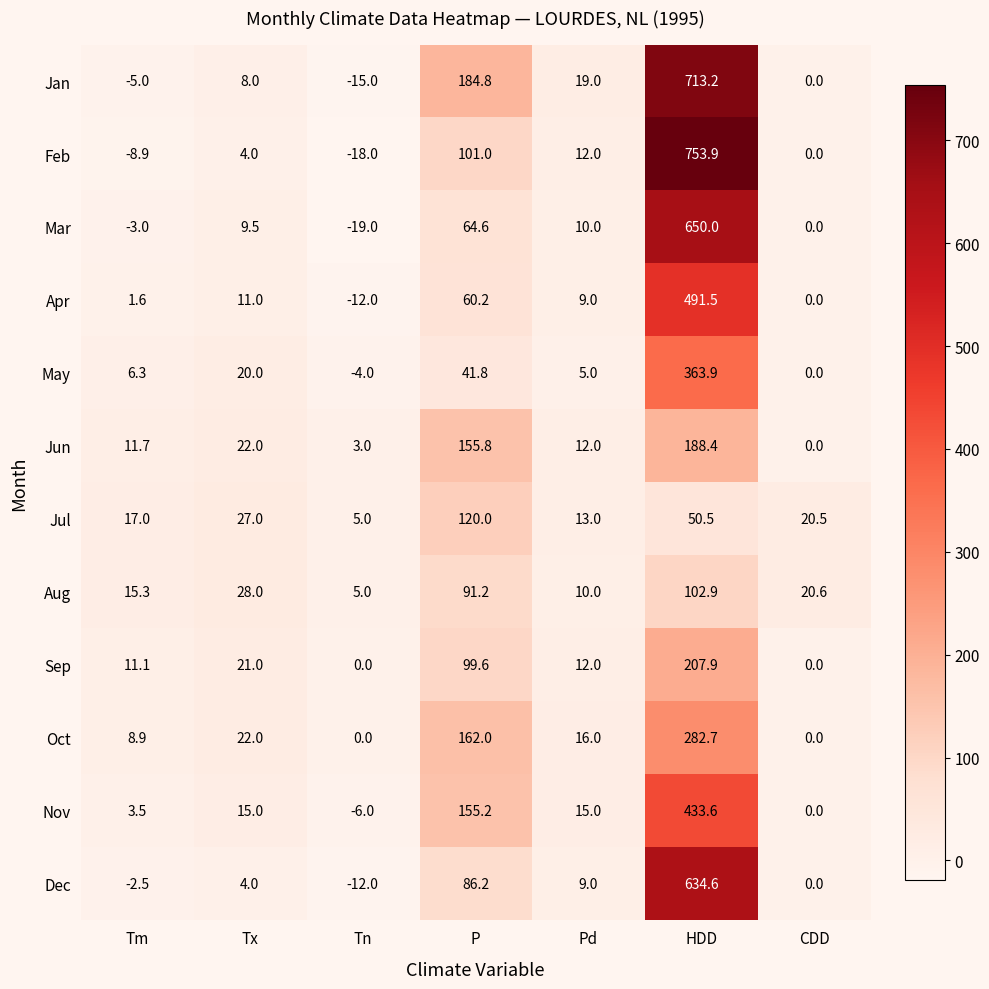

Which series changed the most between Tm and HDD?

Feb